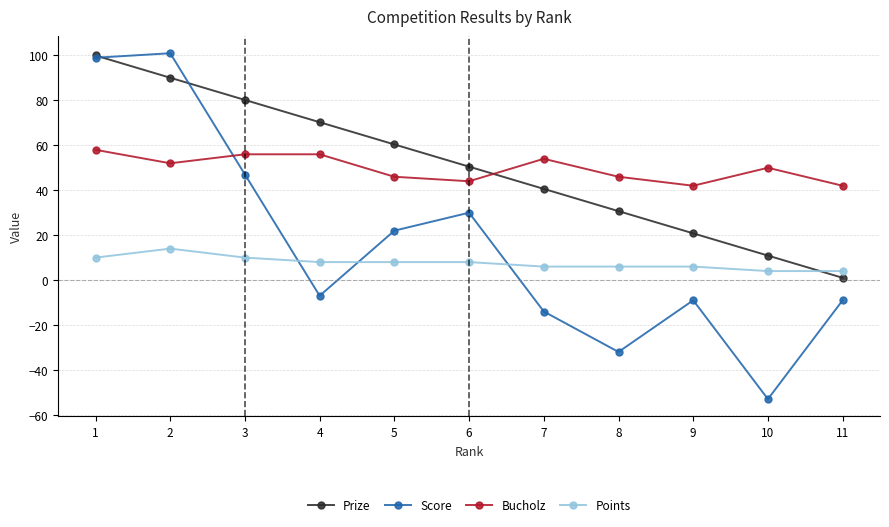

Reading right to left, what are all the values shown in this chart?

Prize: 11=1.0	10=10.9	9=20.8	8=30.7	7=40.6	6=50.5	5=60.4	4=70.3	3=80.2	2=90.1	1=100.0
Score: 11=-9.0	10=-53.0	9=-9.0	8=-32.0	7=-14.0	6=30.0	5=22.0	4=-7.0	3=47.0	2=101.0	1=99.0
Bucholz: 11=42.0	10=50.0	9=42.0	8=46.0	7=54.0	6=44.0	5=46.0	4=56.0	3=56.0	2=52.0	1=58.0
Points: 11=4.0	10=4.0	9=6.0	8=6.0	7=6.0	6=8.0	5=8.0	4=8.0	3=10.0	2=14.0	1=10.0